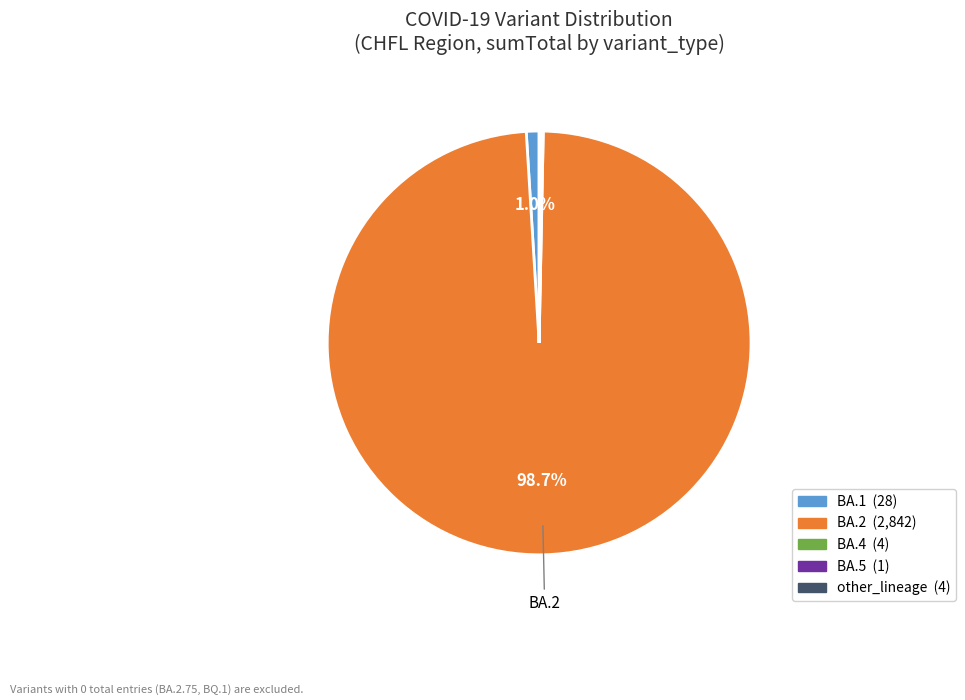

Does any single category account for the majority?

Yes